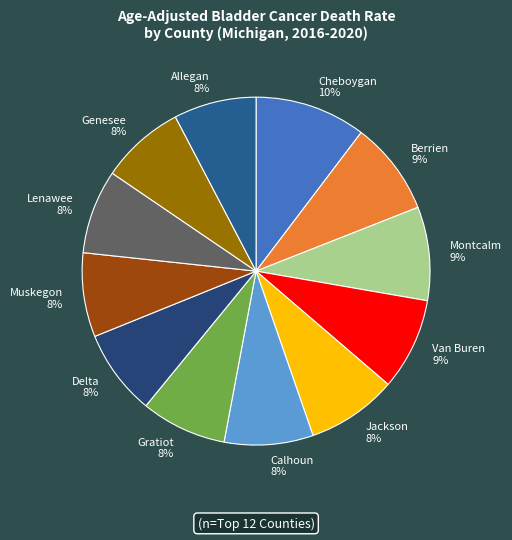

Which slice is the largest?

Cheboygan